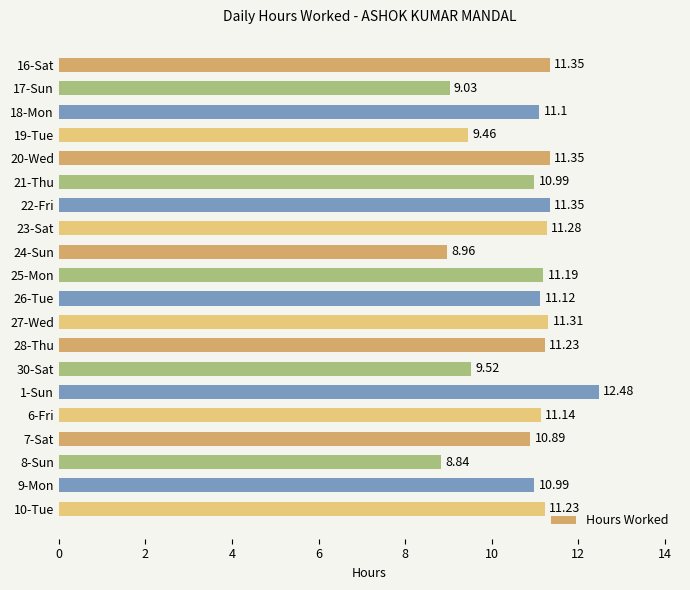

What is the difference between the maximum and second lowest values?

3.5